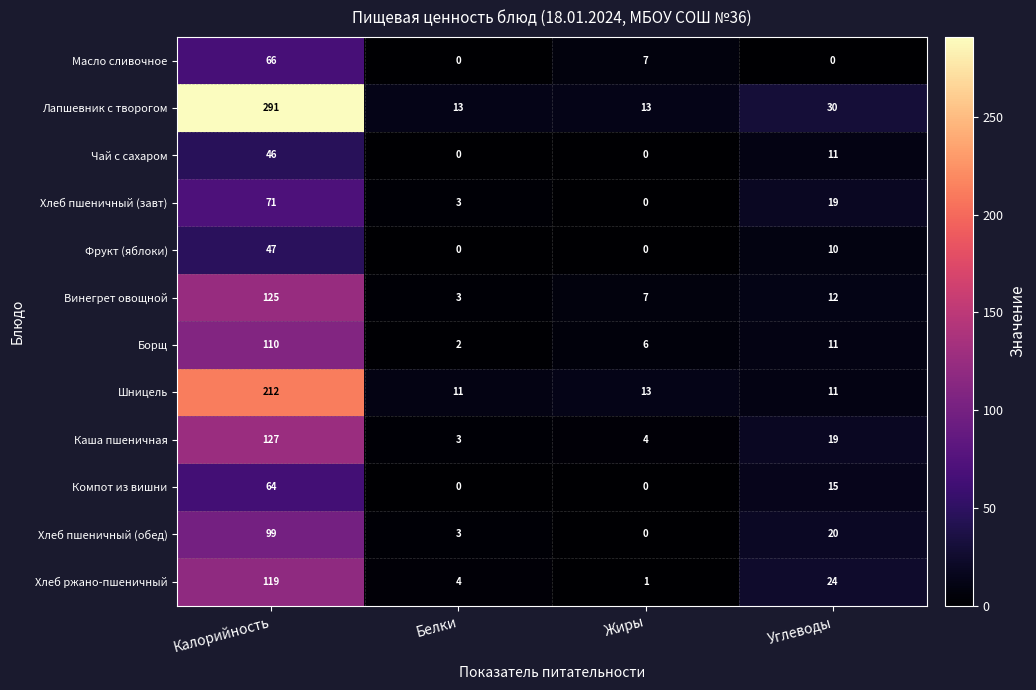

Which category has the highest value across all series?

Калорийность